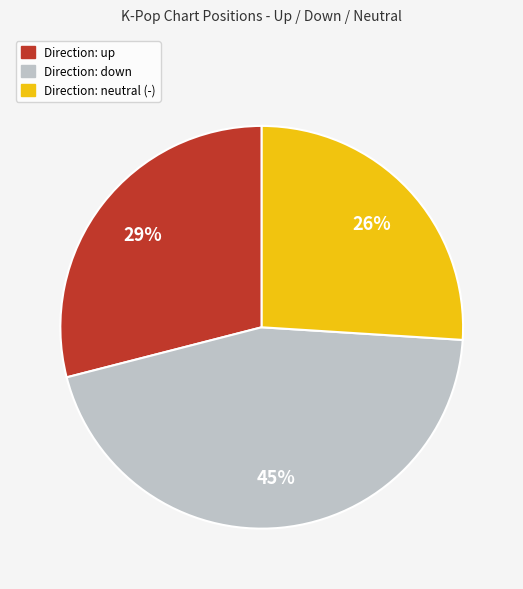

How many segments does this pie chart have?

3